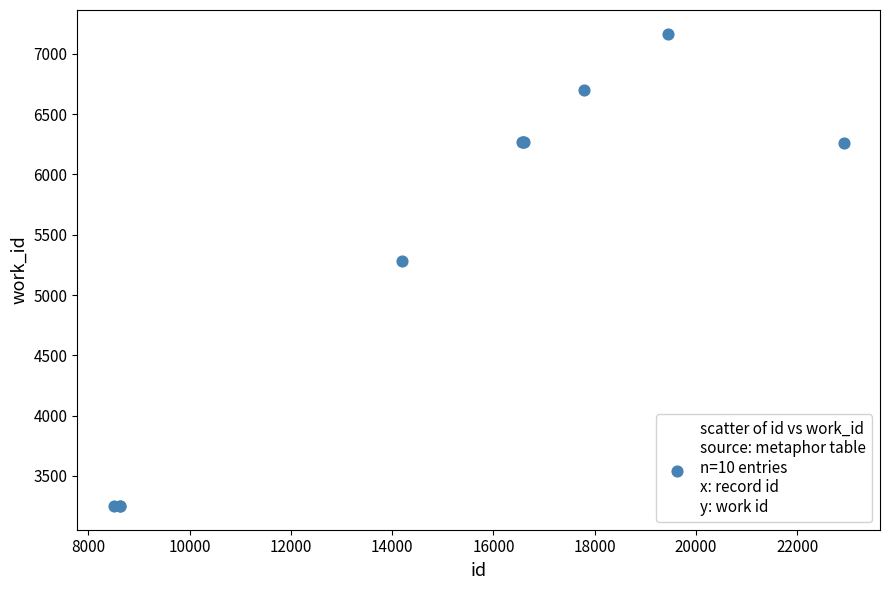

What Y value in the scatter plot is closest to 5208?

5283